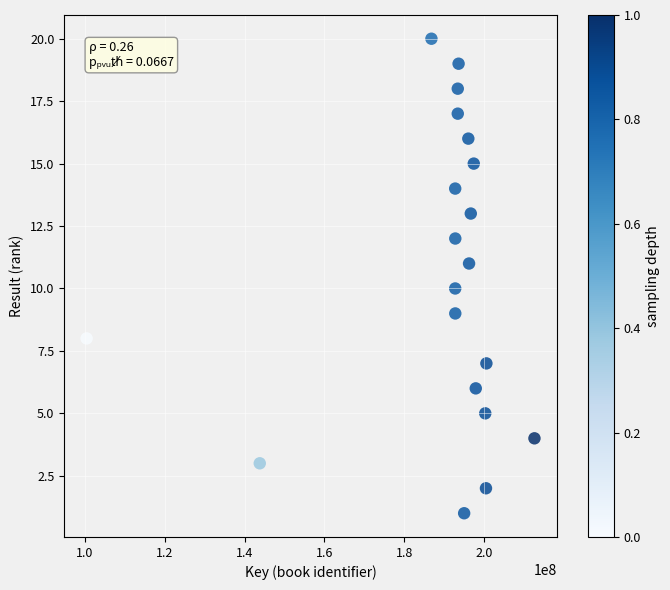

What is the range of X values (max minus min)?

112235267